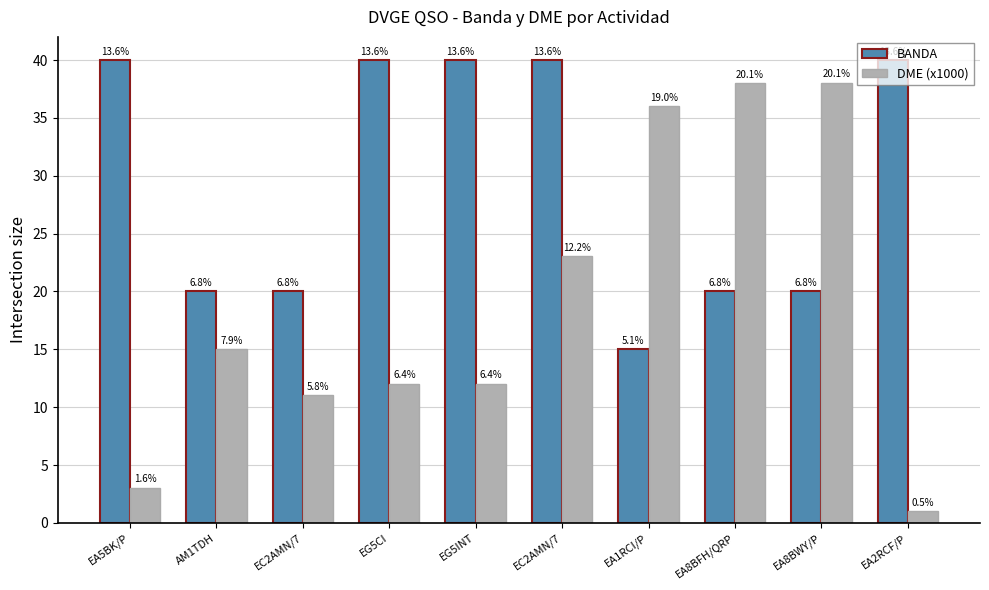

Which series has the largest total across all categories?

BANDA